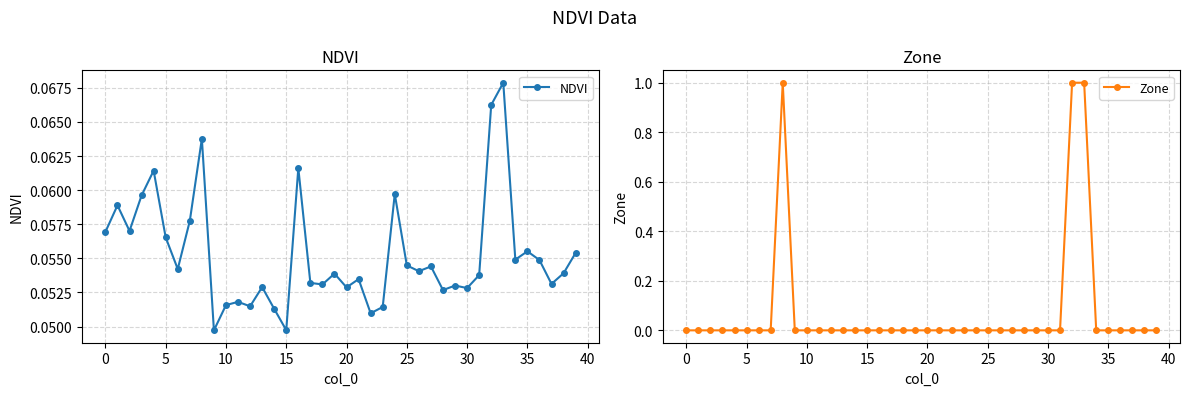

How many interior local peaks does the Zone series have?

1